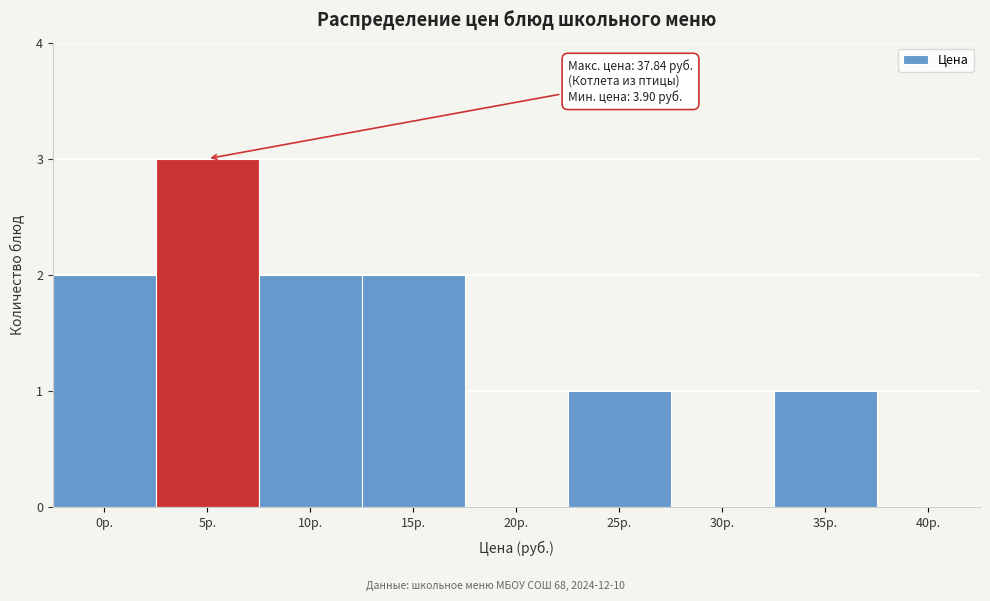

Reading left to right, list all the values displayed in this chart.

0р.=2	5р.=3	10р.=2	15р.=2	20р.=0	25р.=1	30р.=0	35р.=1	40р.=0